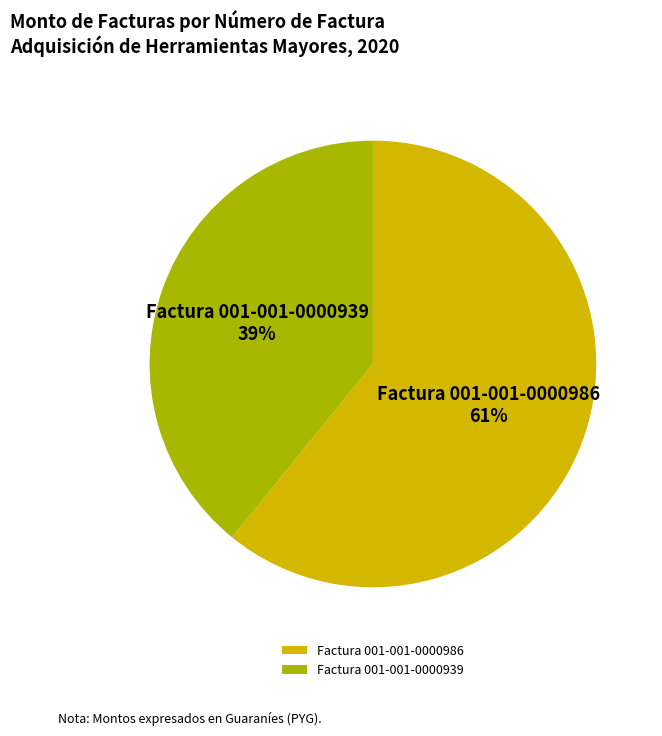

Does Factura 001-001-0000939 account for over 50% of the chart?

No